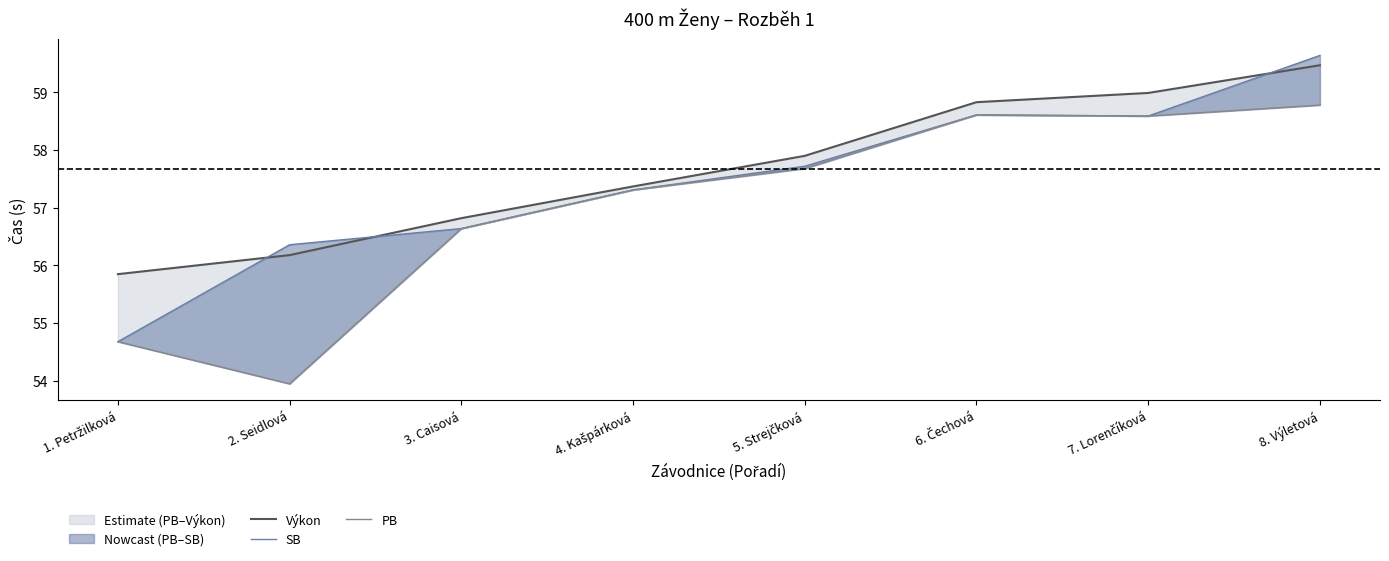

What is the difference between the highest and lowest values at 5. Strejčková?

0.2